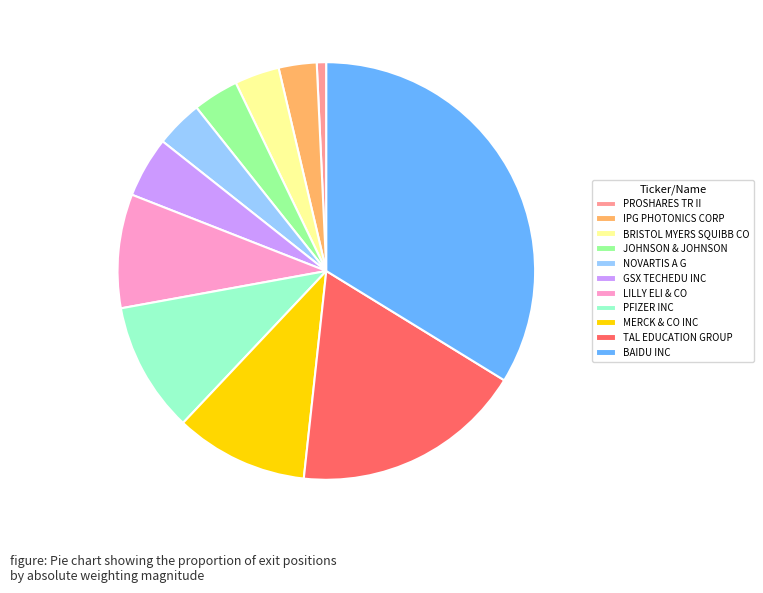

Approximately how many times larger is the value at MERCK & CO INC compared to PFIZER INC?

1.0